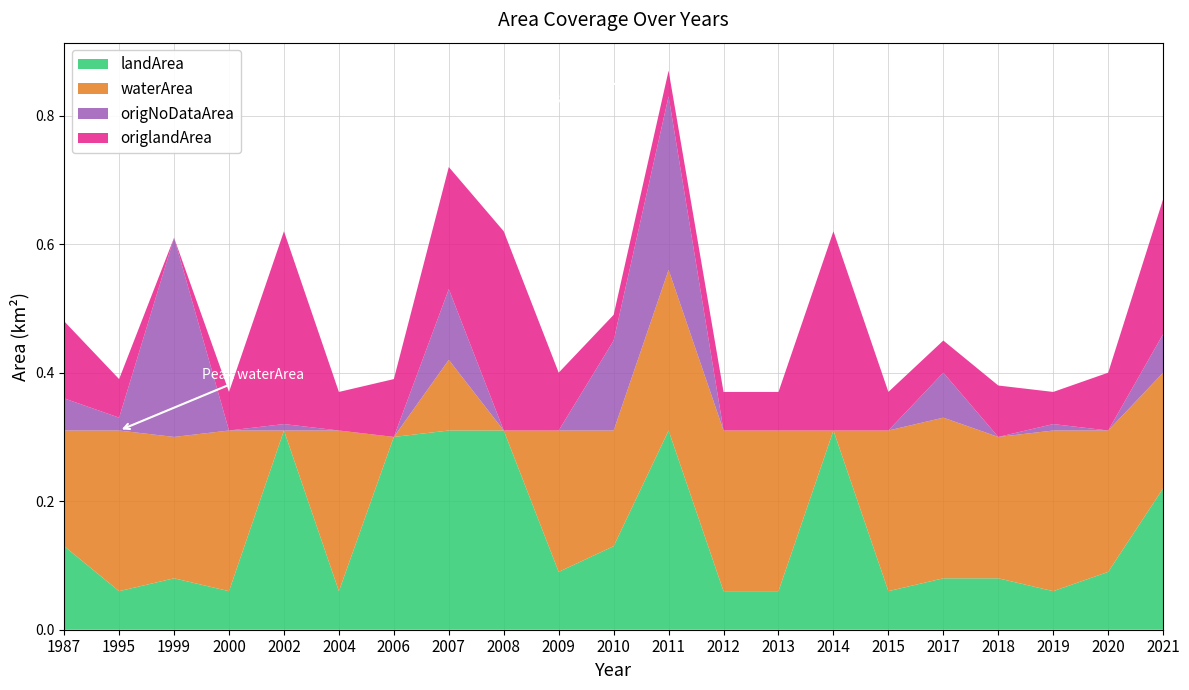

Reading right to left, what are all the values shown in this chart?

landArea: 2021=0.2	2020=0.1	2019=0.1	2018=0.1	2017=0.1	2015=0.1	2014=0.3	2013=0.1	2012=0.1	2011=0.3	2010=0.1	2009=0.1	2008=0.3	2007=0.3	2006=0.3	2004=0.1	2002=0.3	2000=0.1	1999=0.1	1995=0.1	1987=0.1
waterArea: 2021=0.2	2020=0.2	2019=0.2	2018=0.2	2017=0.2	2015=0.2	2014=0.0	2013=0.2	2012=0.2	2011=0.2	2010=0.2	2009=0.2	2008=0.0	2007=0.1	2006=0.0	2004=0.2	2002=0.0	2000=0.2	1999=0.2	1995=0.2	1987=0.2
origNoDataArea: 2021=0.1	2020=0.0	2019=0.0	2018=0.0	2017=0.1	2015=0.0	2014=0.0	2013=0.0	2012=0.0	2011=0.3	2010=0.1	2009=0.0	2008=0.0	2007=0.1	2006=0.0	2004=0.0	2002=0.0	2000=0.0	1999=0.3	1995=0.0	1987=0.1
origlandArea: 2021=0.2	2020=0.1	2019=0.1	2018=0.1	2017=0.1	2015=0.1	2014=0.3	2013=0.1	2012=0.1	2011=0.0	2010=0.0	2009=0.1	2008=0.3	2007=0.2	2006=0.1	2004=0.1	2002=0.3	2000=0.1	1999=0.0	1995=0.1	1987=0.1